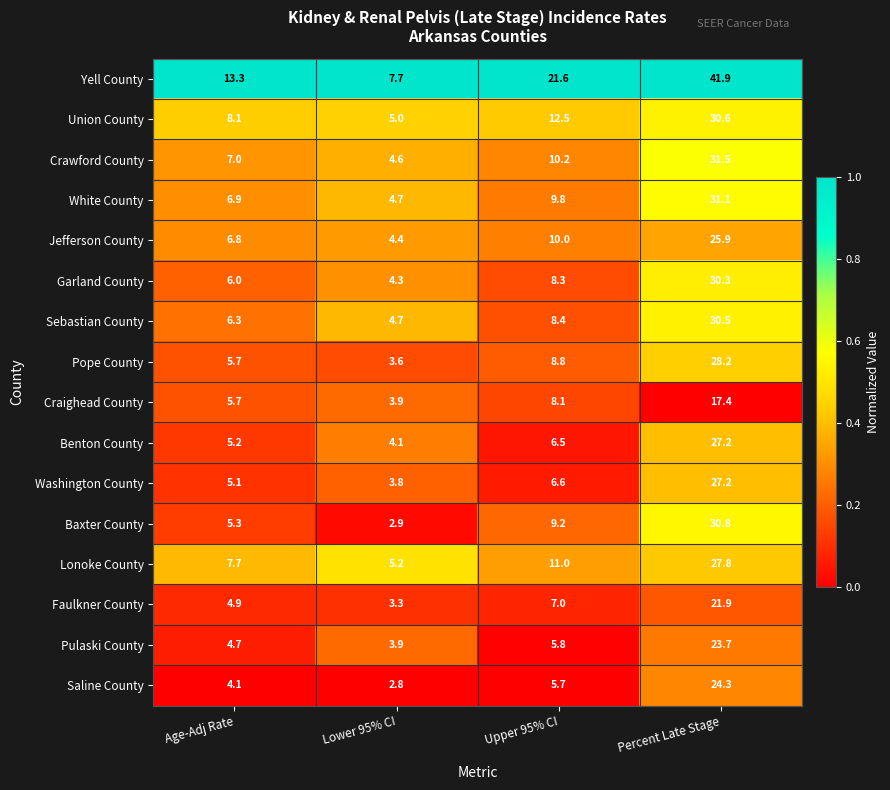

Which series changed the most between Lower 95% CI and Percent Late Stage?

Yell County